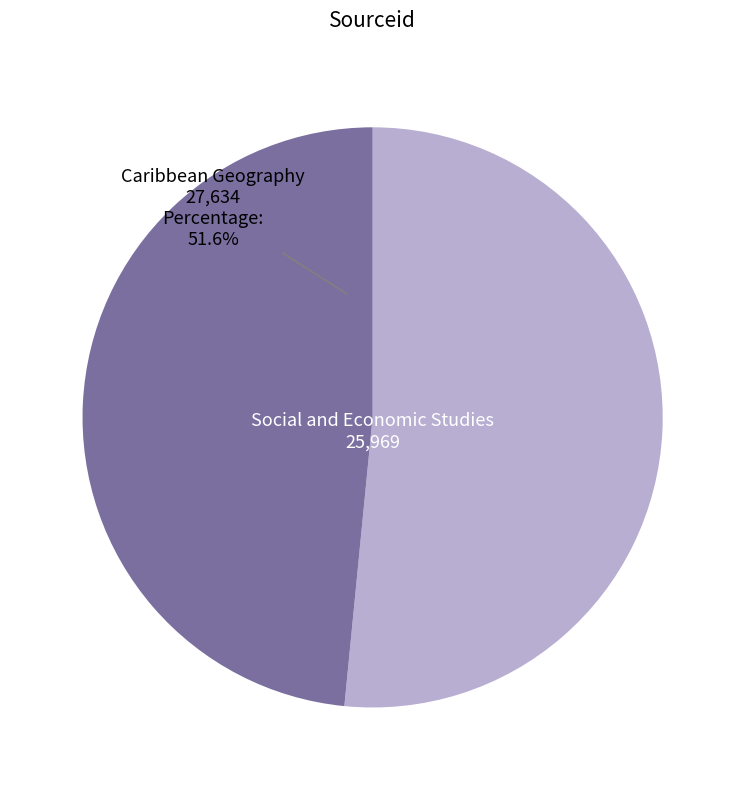

Is it true that Caribbean Geography is 52% of the pie?

True